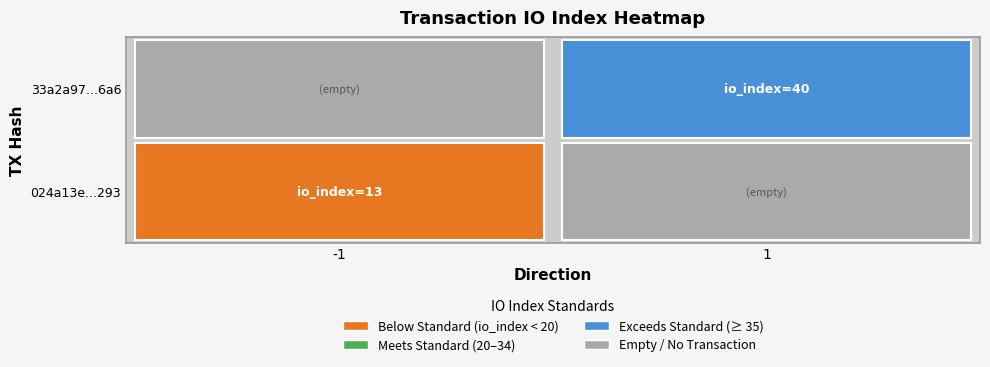

What is the maximum value shown in the chart?

40